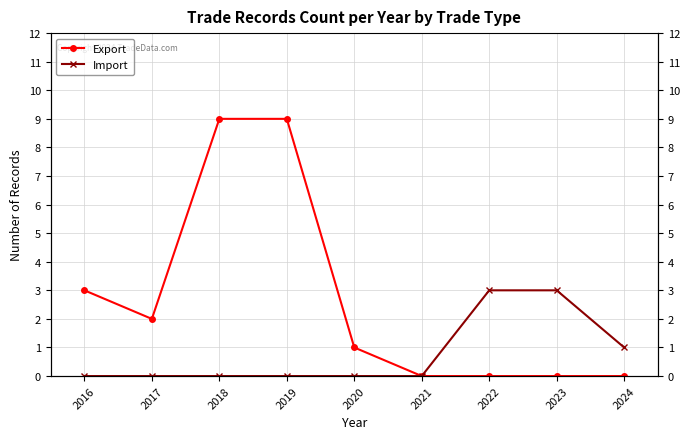

At how many categories does at least one series exceed 3?

2